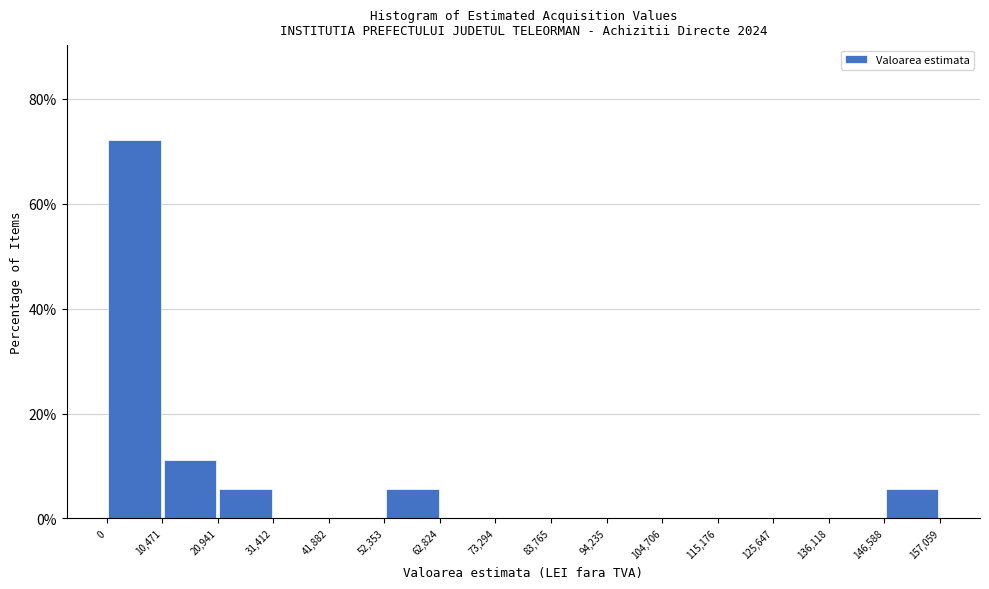

Reading left to right, list every bar in this chart as the range it spans on the x-axis followed by its height. The values are not printed on the chart, so give them approximately, as read against the axis.

0 to 10,471: 72
10,471 to 20,941: 12
20,941 to 31,412: 6
31,412 to 41,882: 0
41,882 to 52,353: 0
52,353 to 62,824: 6
62,824 to 73,294: 0
73,294 to 83,765: 0
83,765 to 94,235: 0
94,235 to 104,706: 0
104,706 to 115,176: 0
115,176 to 125,647: 0
125,647 to 136,118: 0
136,118 to 146,588: 0
146,588 to 157,059: 6